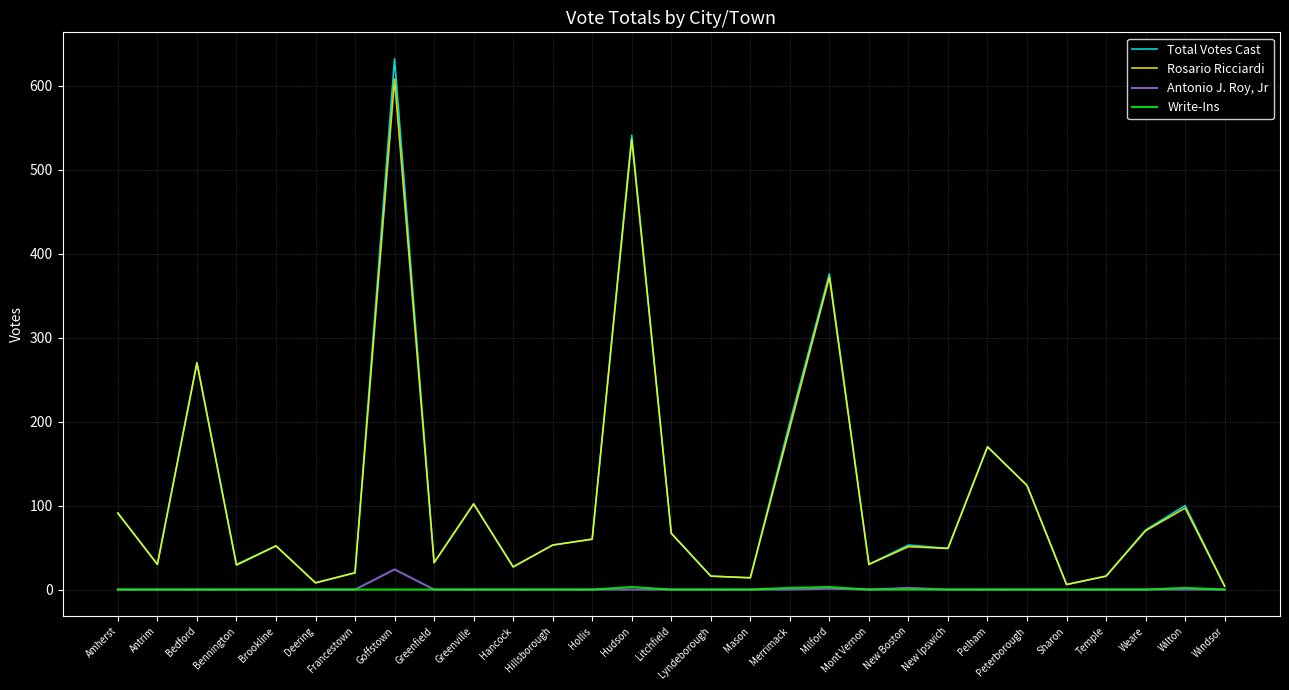

Does the chart have visible grid lines?

Yes